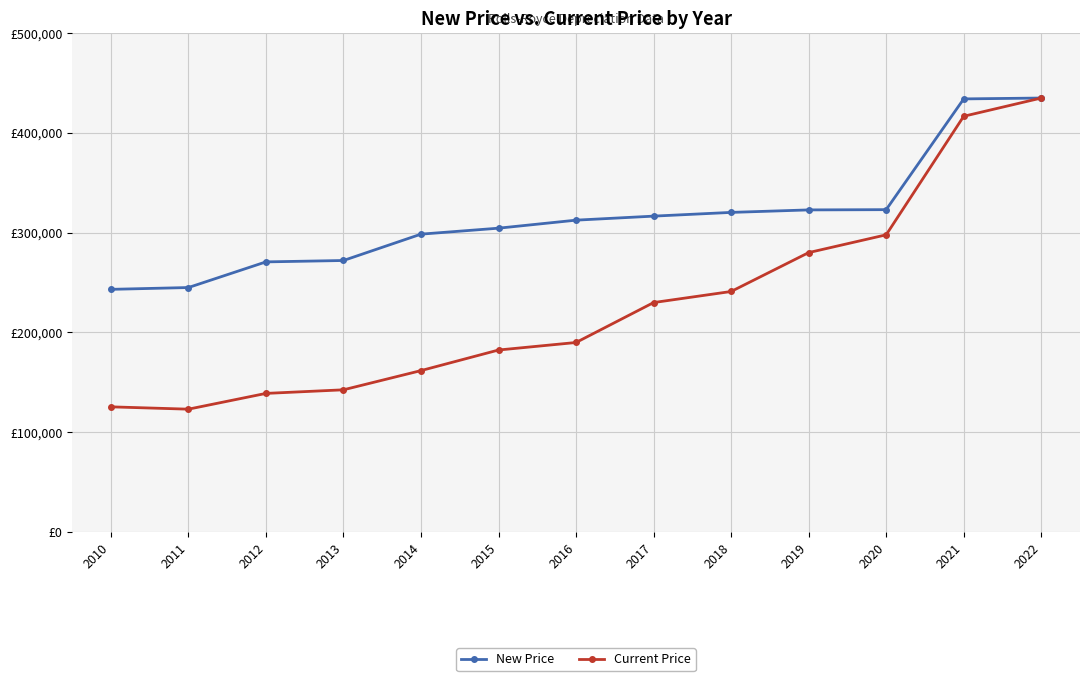

What is the smallest value displayed?

123122